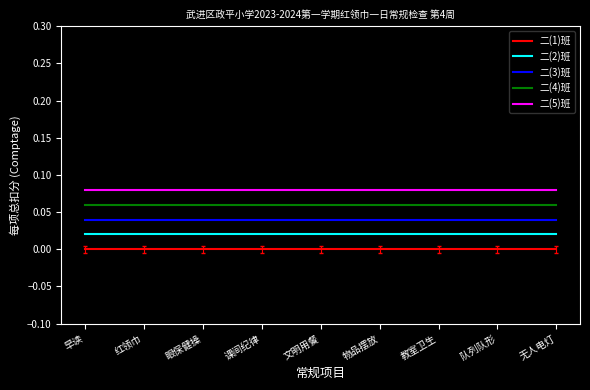

At 眼保健操, list the series in order from largest to smallest.

二(5)班, 二(4)班, 二(3)班, 二(2)班, 二(1)班